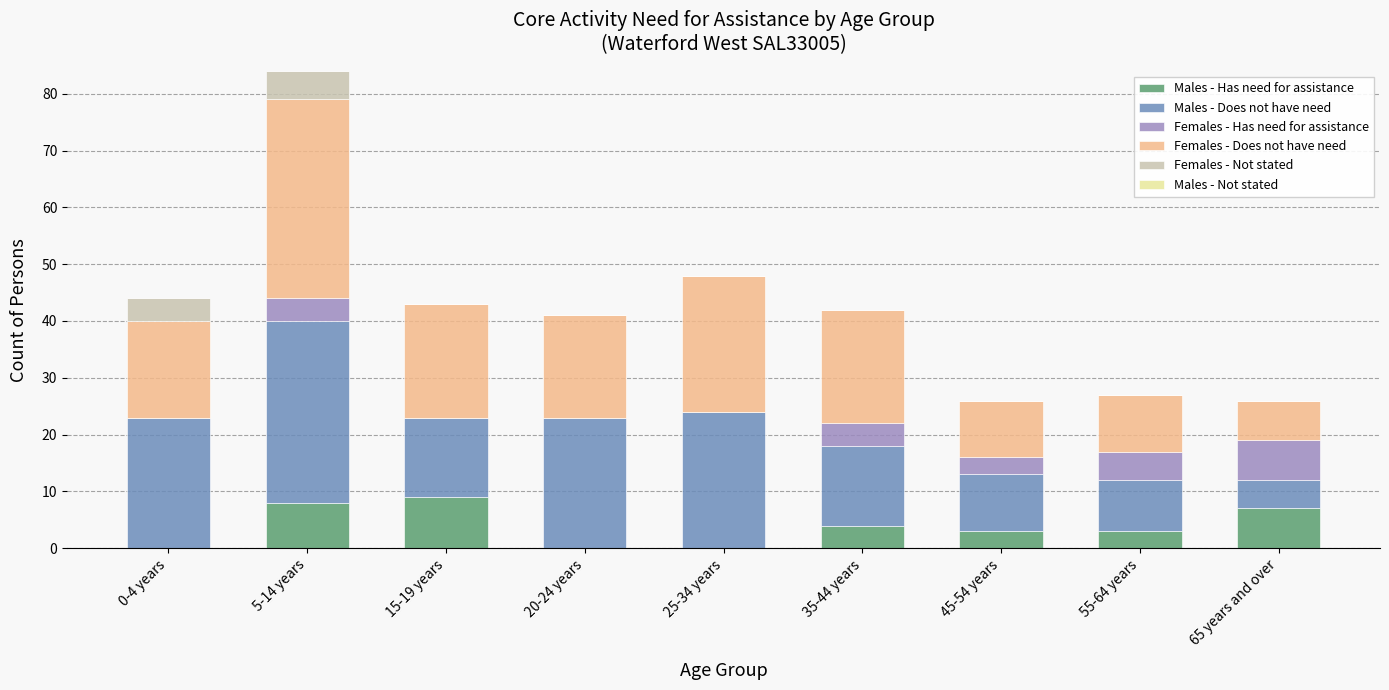

At which category is the sum across all series the highest?

5-14 years